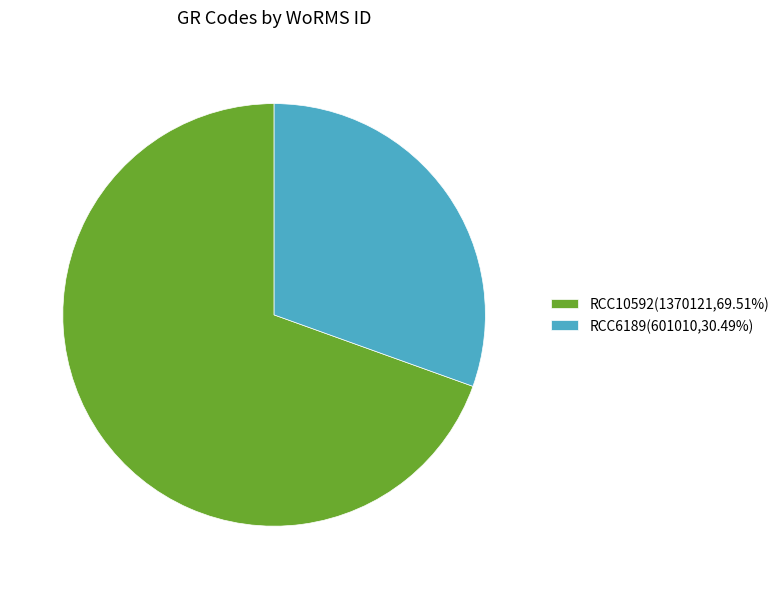

Which category has the smallest portion of the pie?

RCC6189